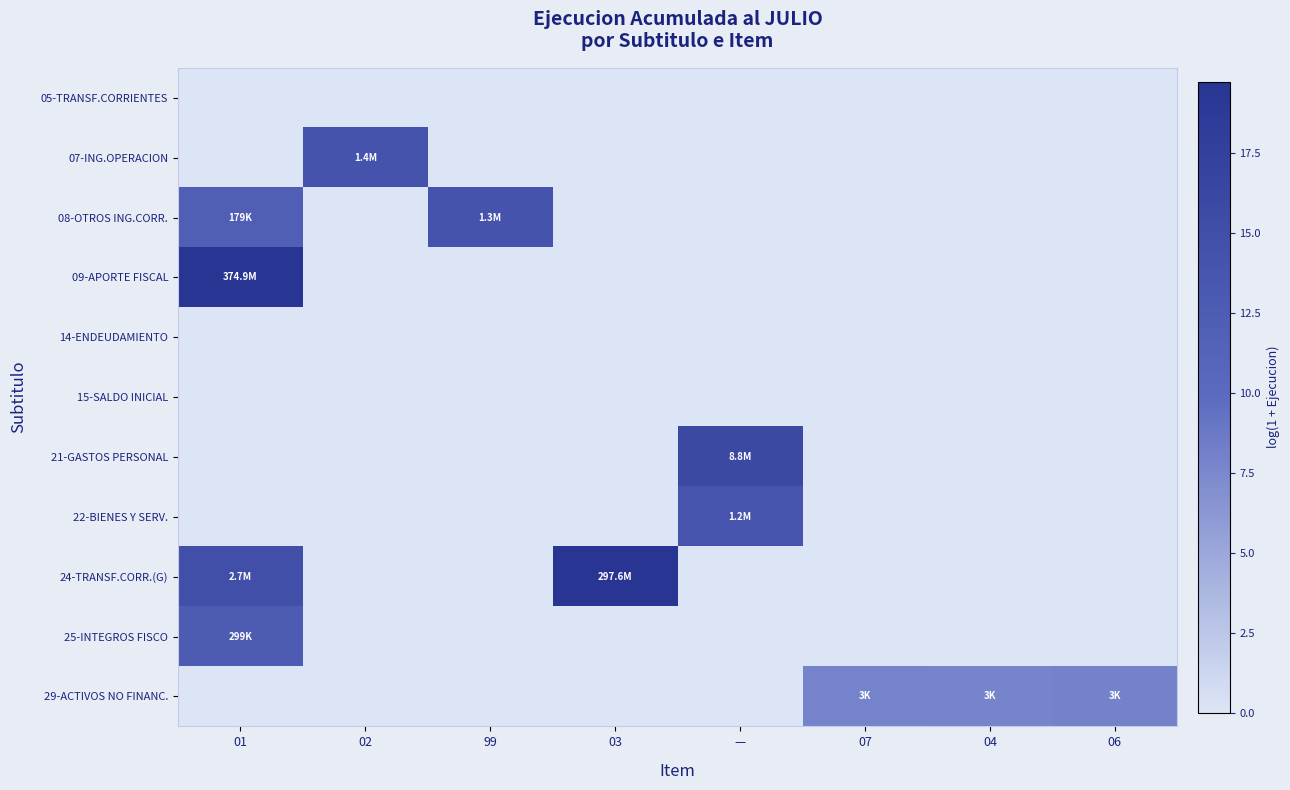

Reading left to right, what are all the values shown in this chart?

05-TRANSF.CORRIENTES: 01=0.0	02=0.0	99=0.0	03=0.0	—=0.0	07=0.0	04=0.0	06=0.0
07-ING.OPERACION: 01=0.0	02=14.2	99=0.0	03=0.0	—=0.0	07=0.0	04=0.0	06=0.0
08-OTROS ING.CORR.: 01=12.1	02=0.0	99=14.1	03=0.0	—=0.0	07=0.0	04=0.0	06=0.0
09-APORTE FISCAL: 01=19.7	02=0.0	99=0.0	03=0.0	—=0.0	07=0.0	04=0.0	06=0.0
14-ENDEUDAMIENTO: 01=0.0	02=0.0	99=0.0	03=0.0	—=0.0	07=0.0	04=0.0	06=0.0
15-SALDO INICIAL: 01=0.0	02=0.0	99=0.0	03=0.0	—=0.0	07=0.0	04=0.0	06=0.0
21-GASTOS PERSONAL: 01=0.0	02=0.0	99=0.0	03=0.0	—=16.0	07=0.0	04=0.0	06=0.0
22-BIENES Y SERV.: 01=0.0	02=0.0	99=0.0	03=0.0	—=14.0	07=0.0	04=0.0	06=0.0
24-TRANSF.CORR.(G): 01=14.8	02=0.0	99=0.0	03=19.5	—=0.0	07=0.0	04=0.0	06=0.0
25-INTEGROS FISCO: 01=12.6	02=0.0	99=0.0	03=0.0	—=0.0	07=0.0	04=0.0	06=0.0
29-ACTIVOS NO FINANC.: 01=0.0	02=0.0	99=0.0	03=0.0	—=0.0	07=7.9	04=7.8	06=8.0